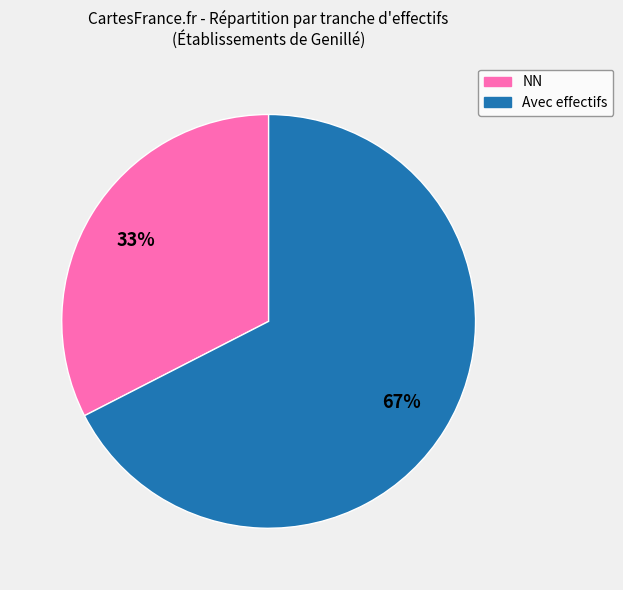

To the nearest percent, what is the average slice percentage?

50%